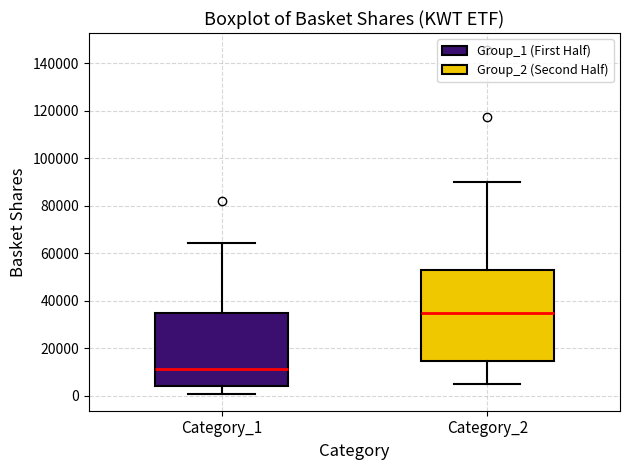

Which box is the tallest, from its lower edge to its upper edge?

Category_2